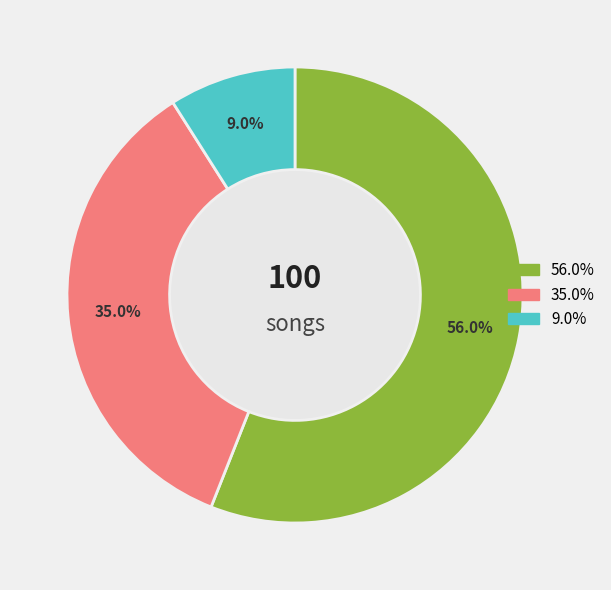

To the nearest percent, what is the difference between the largest and smallest slice percentages?

47%